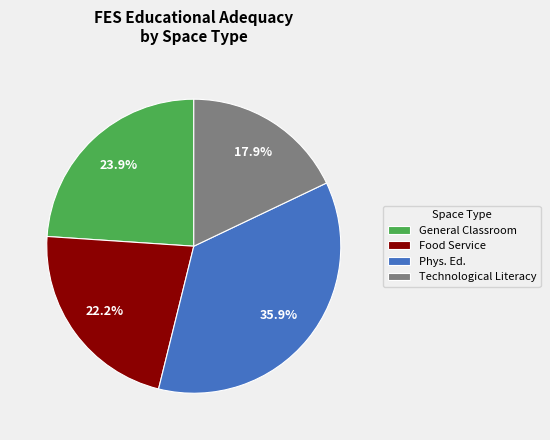

True or false: General Classroom accounts for 15% of the total.

False